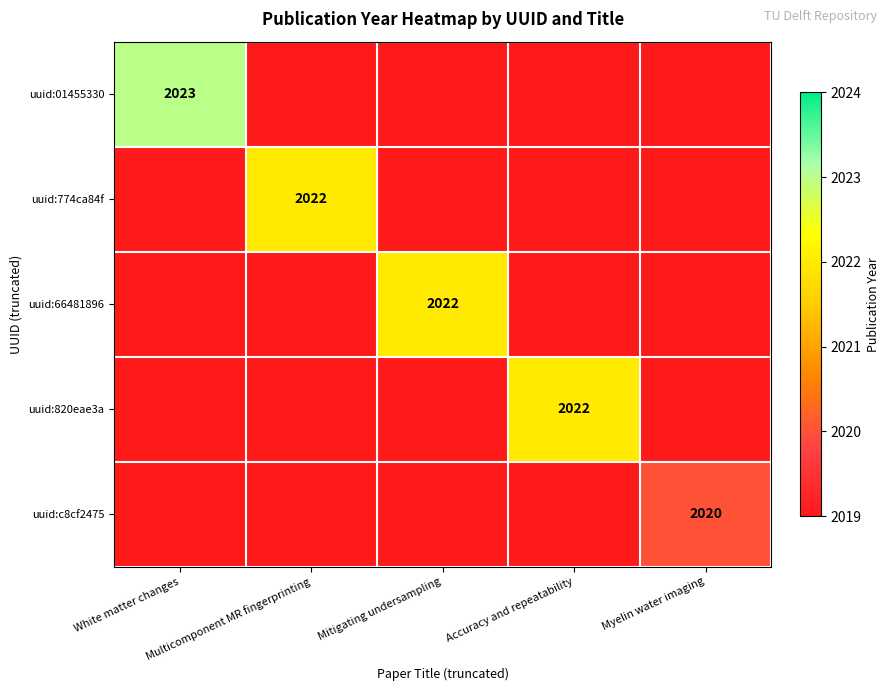

Is it true that uuid:66481896 equals 2022 at Mitigating undersampling?

True